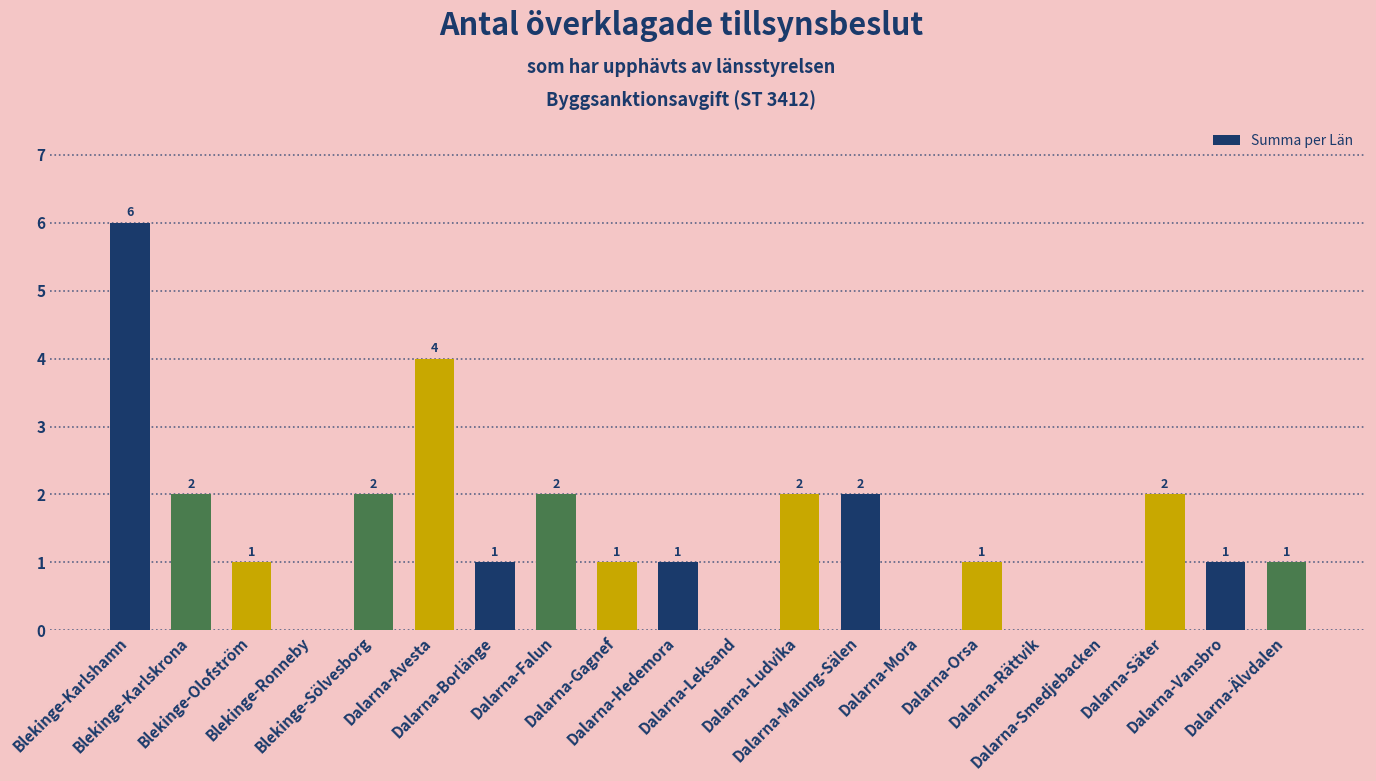

How many values are between 1 and 2?

13